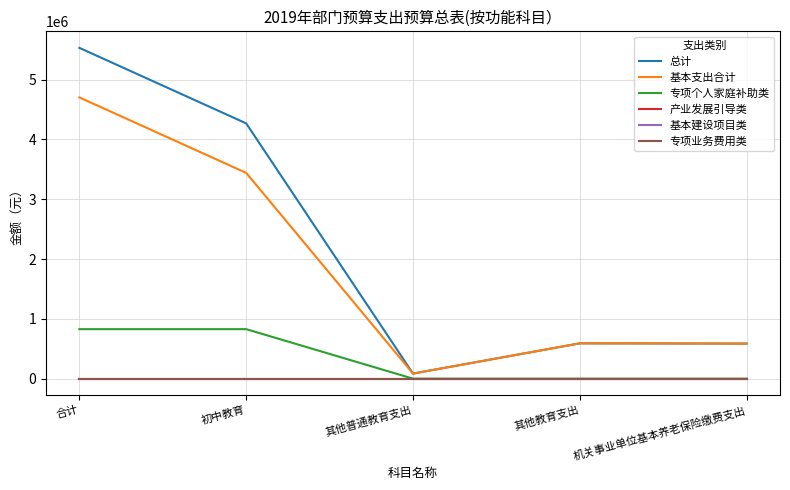

Reading right to left, extract all data points from this chart.

总计: 586387.2	590587.2	85026.1	4267192.0	5529192.5
基本支出合计: 586387.2	590587.2	85026.1	3439552.0	4701552.5
专项个人家庭补助类: 0.0	0.0	0.0	827640.0	827640.0
产业发展引导类: 0.0	0.0	0.0	0.0	0.0
基本建设项目类: 0.0	0.0	0.0	0.0	0.0
专项业务费用类: 0.0	0.0	0.0	0.0	0.0